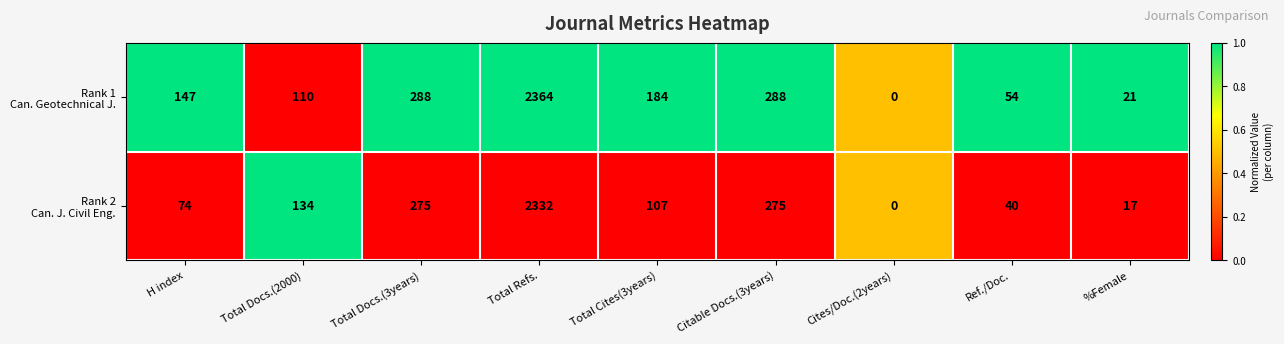

What is the total value across all series at Citable Docs.(3years)?

563